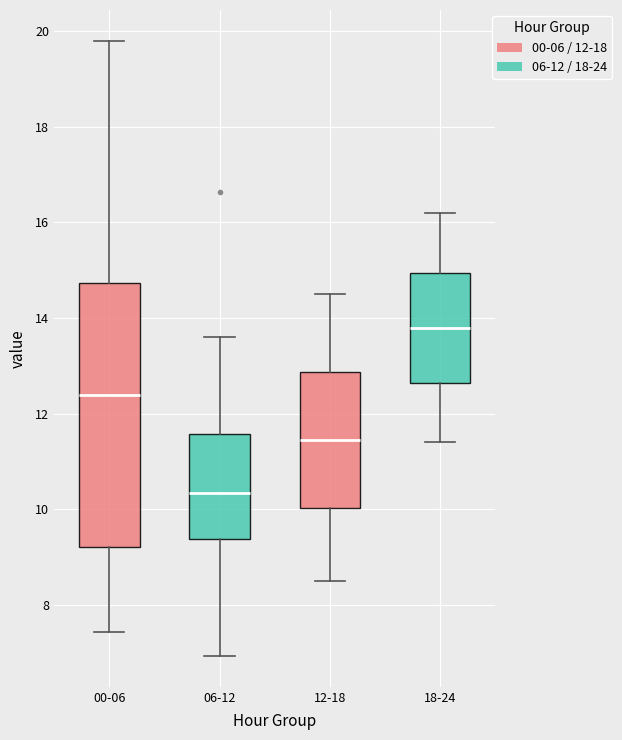

Reading left to right, transcribe this box plot: for each box, give where its median line is, the range the box spans, and where its two whiskers end, as read against the y-axis. The values are not printed on the chart, so give them approximately, as read against the axis.

00-06: median 12.4, box 9.2 to 14.8, whiskers 7.4 to 19.8
06-12: median 10.4, box 9.4 to 11.6, whiskers 7.0 to 13.6
12-18: median 11.4, box 10.0 to 12.8, whiskers 8.6 to 14.6
18-24: median 13.8, box 12.6 to 15.0, whiskers 11.4 to 16.2